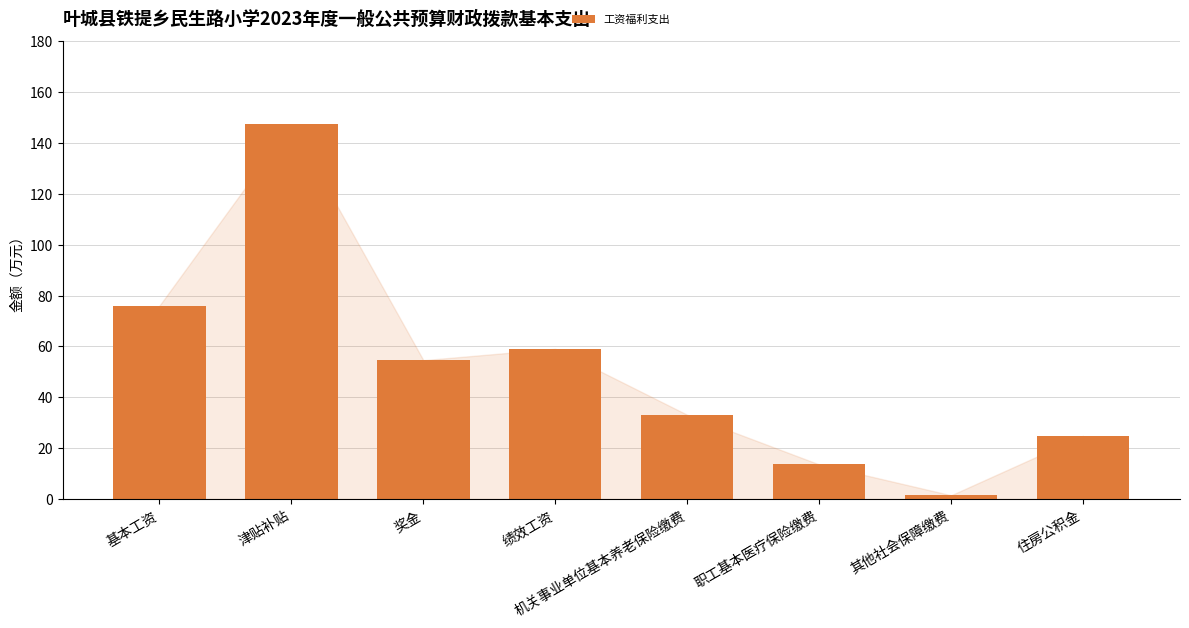

The chart shows a value of 147.4 at 津贴补贴. True or false?

True